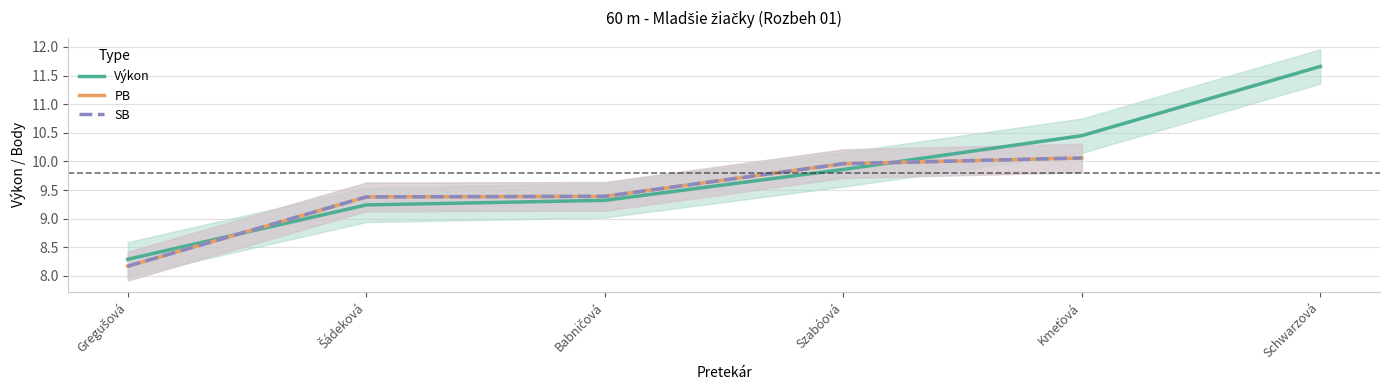

How many lines are shown in the chart?

3